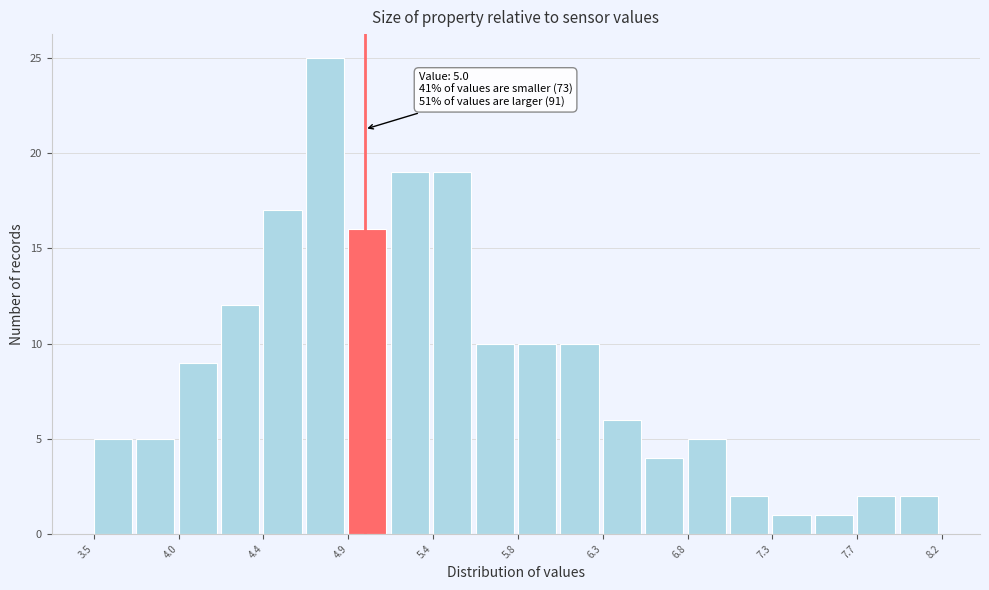

Which range on the x-axis has the tallest bar?

4.675 to 4.910